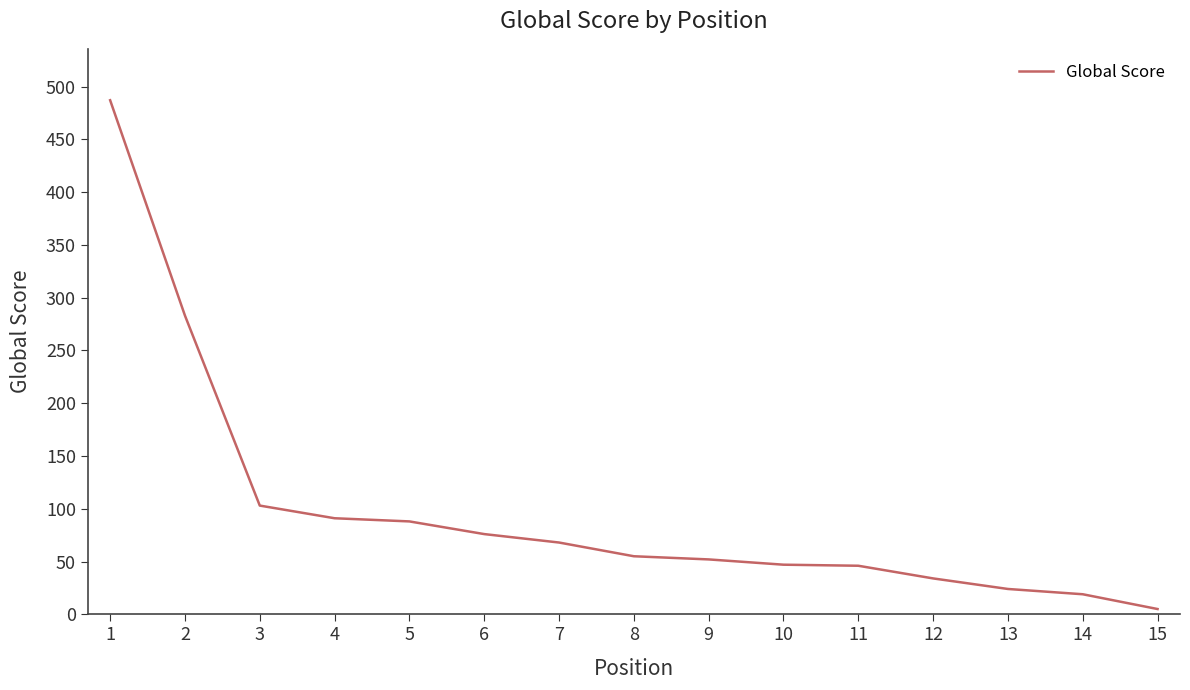

True or false: the data shows 19 at 14.

True